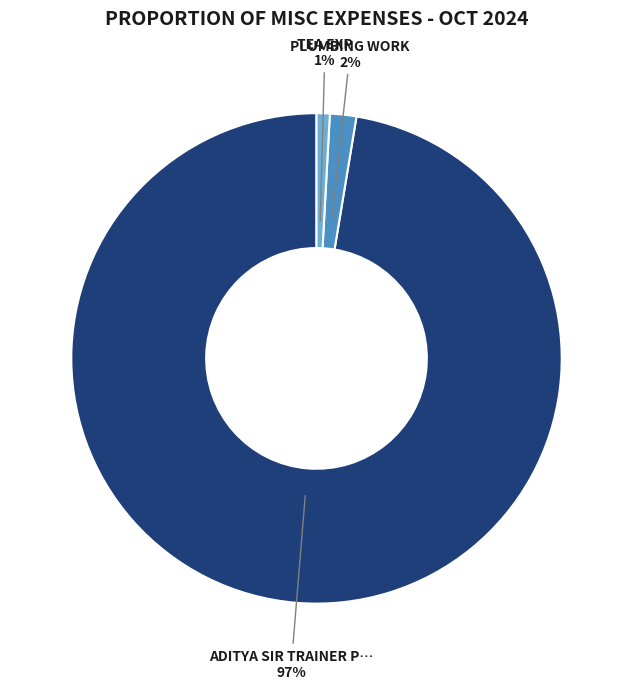

To the nearest percent, what is the average slice percentage?

33%